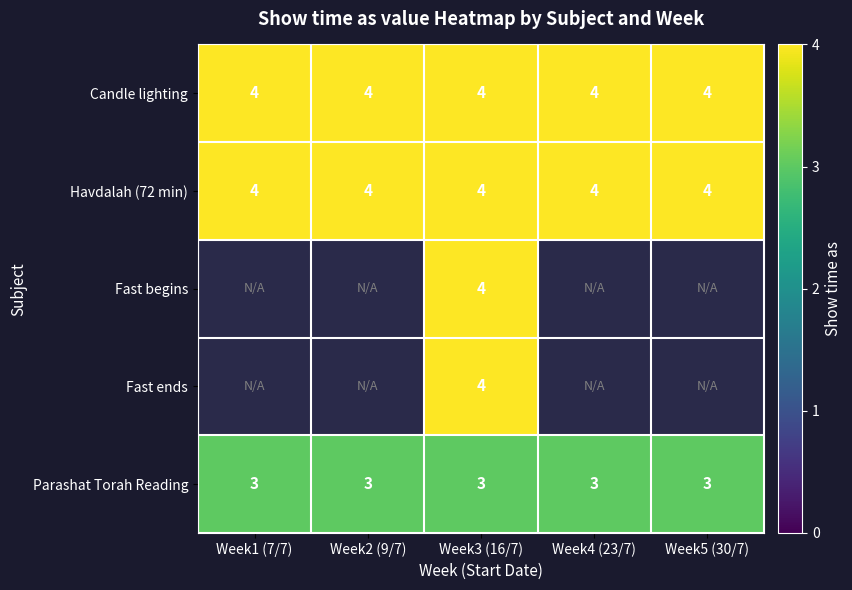

What is the sum of all Parashat Torah Reading values?

15